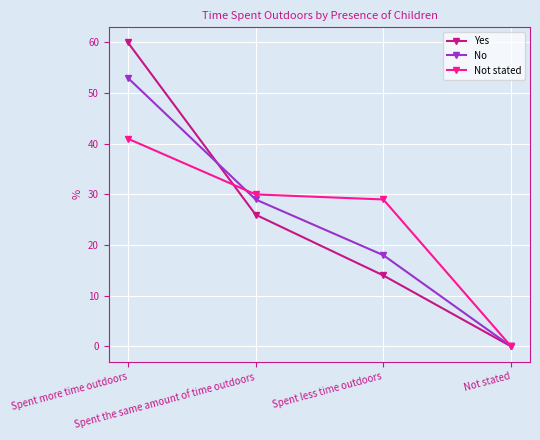

True or false: Yes and No cross at least once.

True